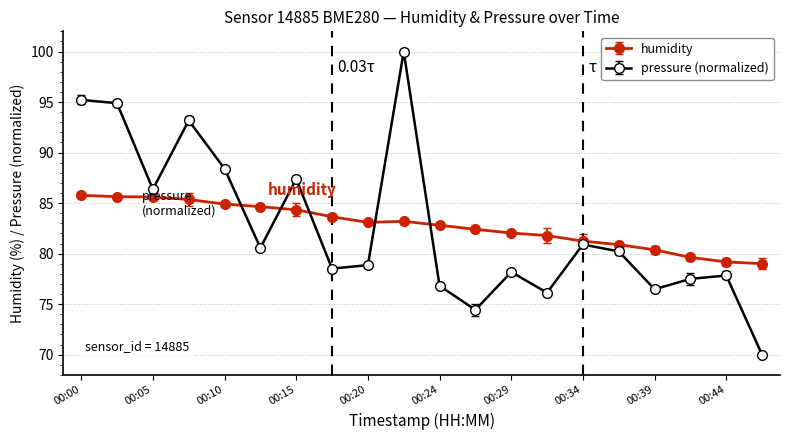

Rank the series by their maximum value, from highest to lowest.

pressure (normalized), humidity